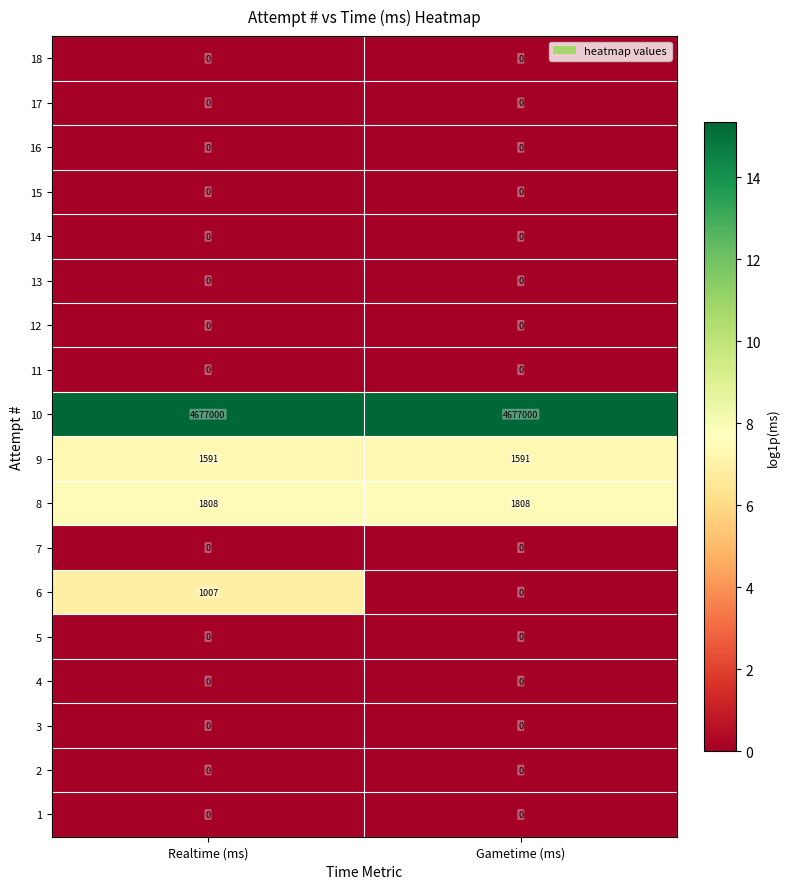

What is the total value across all series at Gametime (ms)?

4680399